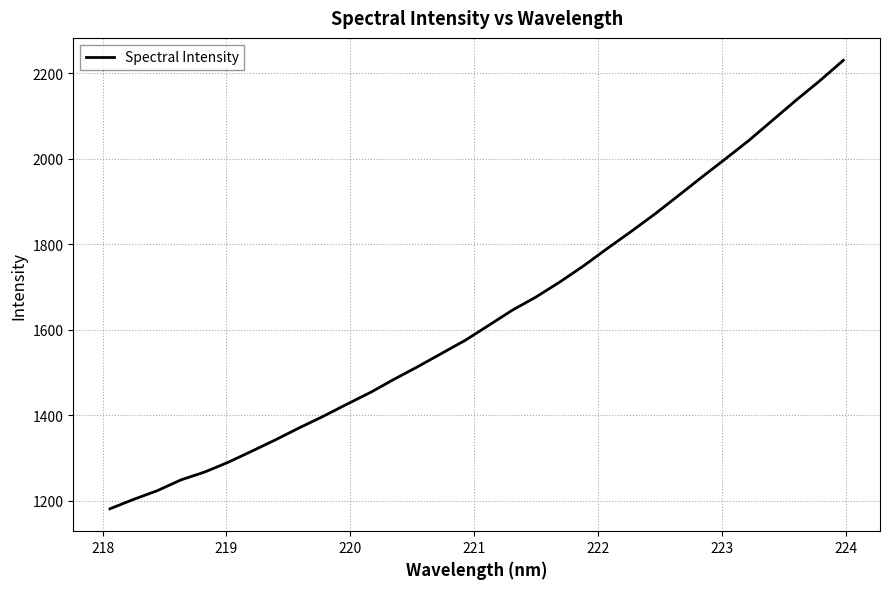

How many values are below 1610?

16